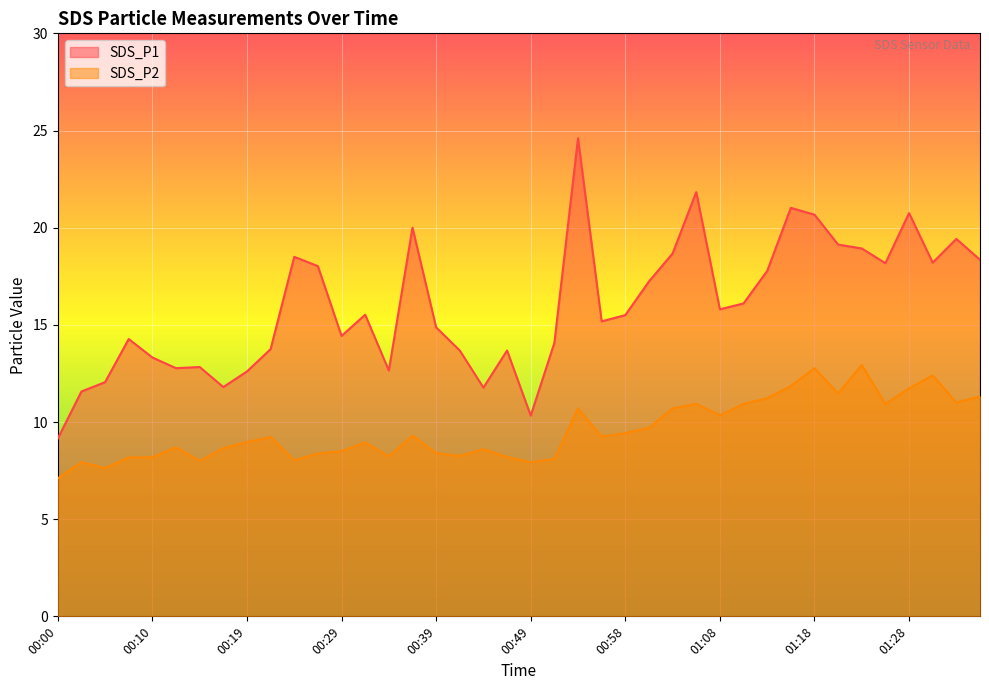

What is the sum of the SDS_P2 values at 00:12 and 01:15?

20.5